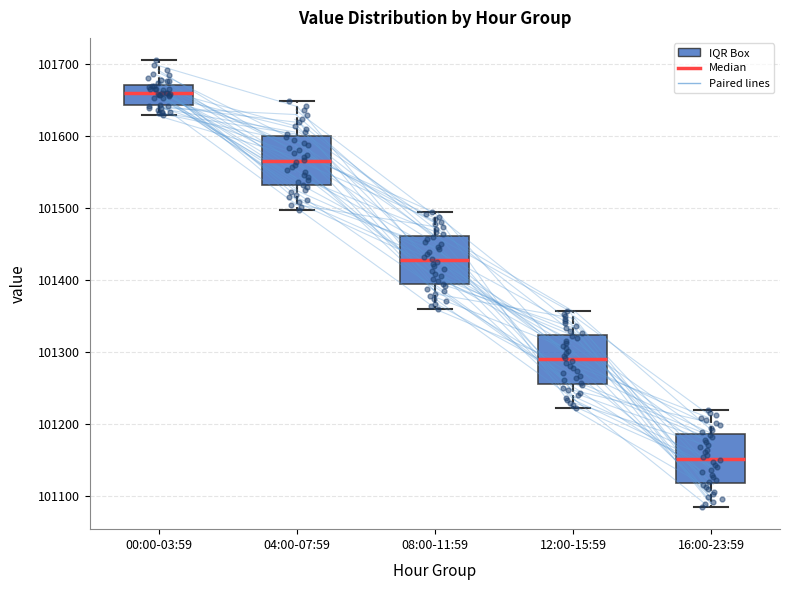

Reading left to right, read every box against the y-axis: the position of its median line, the range the box covers, and the ends of its whiskers. The values are not printed on the chart, so give them approximately, as read against the axis.

00:00-03:59: median 101660, box 101640 to 101670, whiskers 101630 to 101700
04:00-07:59: median 101560, box 101530 to 101600, whiskers 101500 to 101650
08:00-11:59: median 101430, box 101390 to 101460, whiskers 101360 to 101490
12:00-15:59: median 101290, box 101260 to 101320, whiskers 101220 to 101360
16:00-23:59: median 101150, box 101120 to 101190, whiskers 101090 to 101220